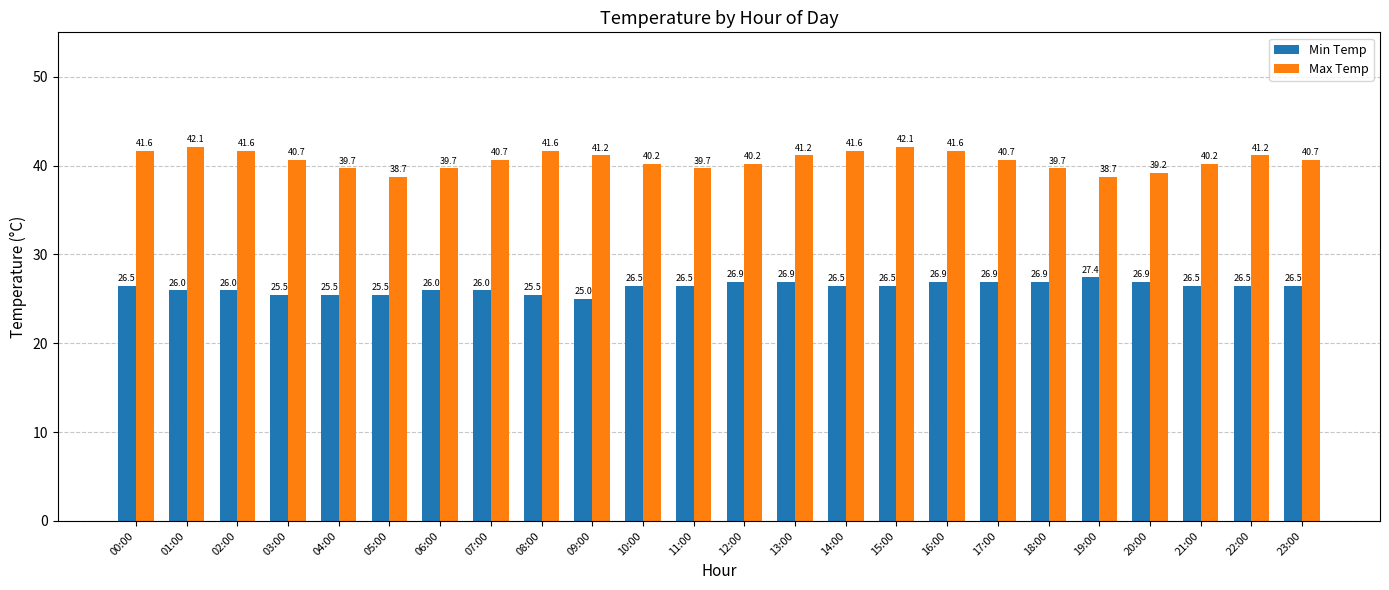

What is the spread (max minus min) of values at 22:00?

14.7